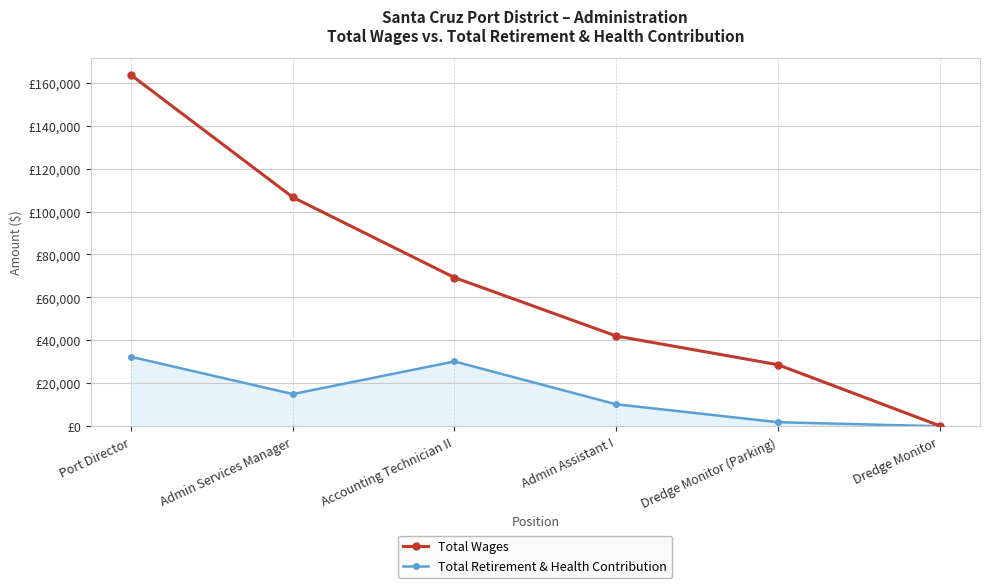

True or false: Total Wages and Total Retirement & Health Contribution cross at least once.

False